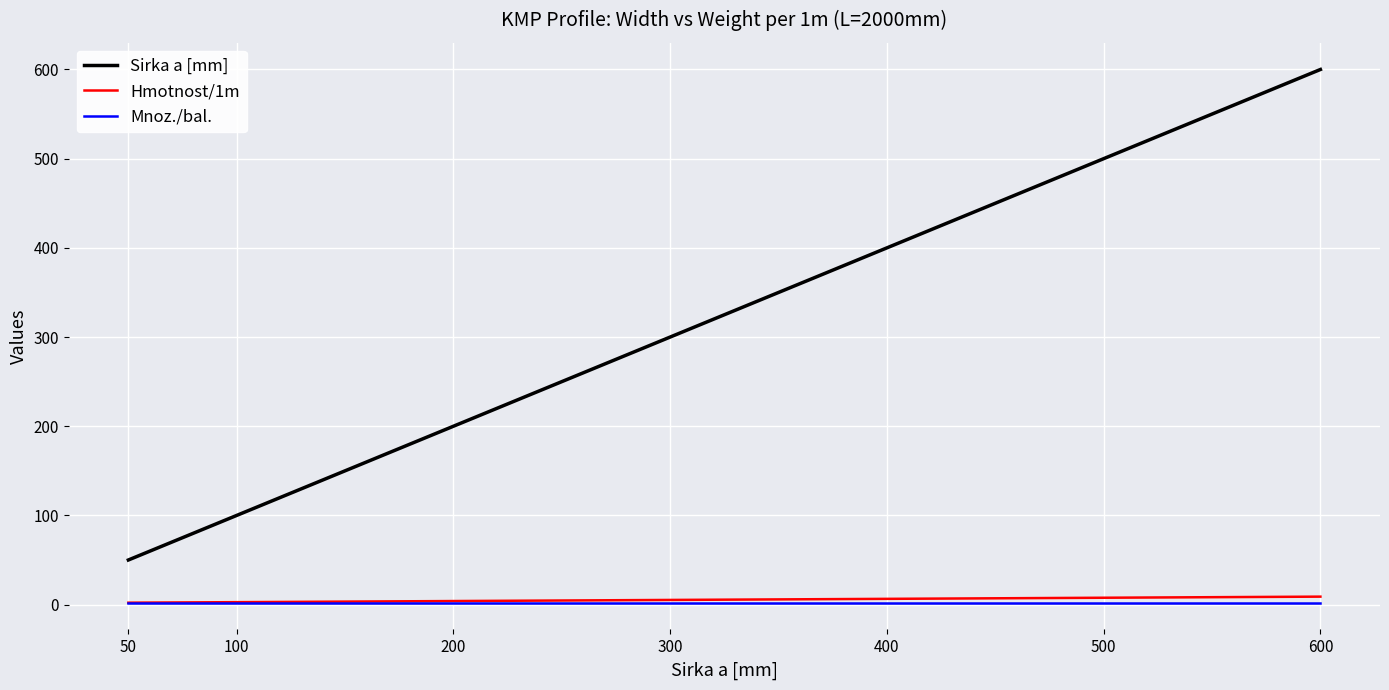

What is the minimum value for Sirka a [mm]?

50.0